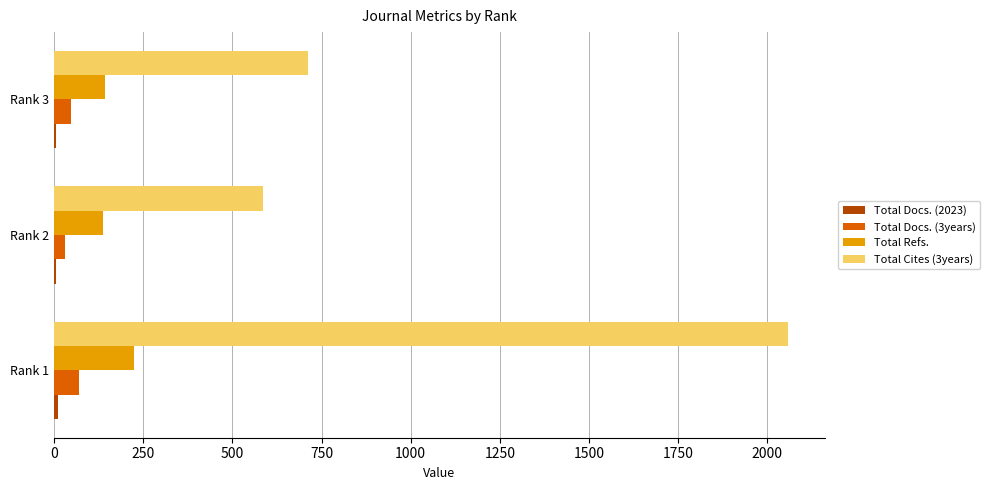

The value of Total Cites (3years) at Rank 2 is 586. True or false?

True